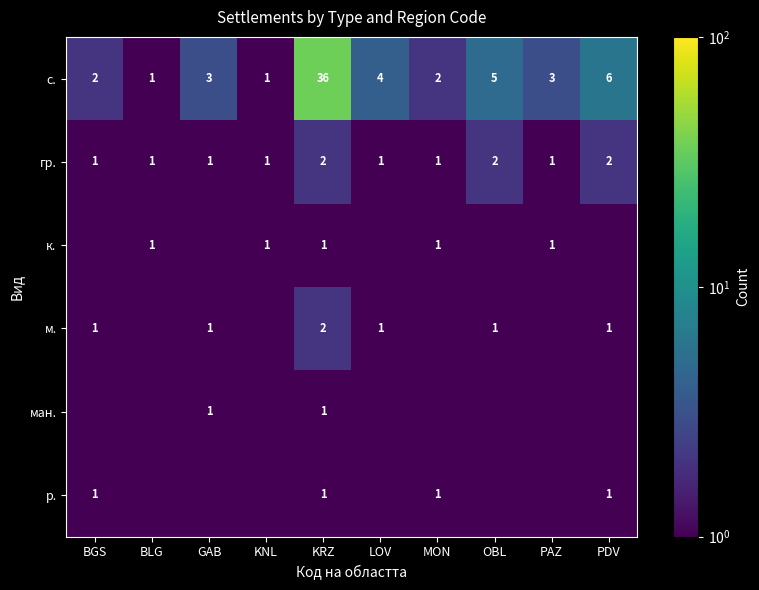

At which category is the sum across all series the highest?

KRZ